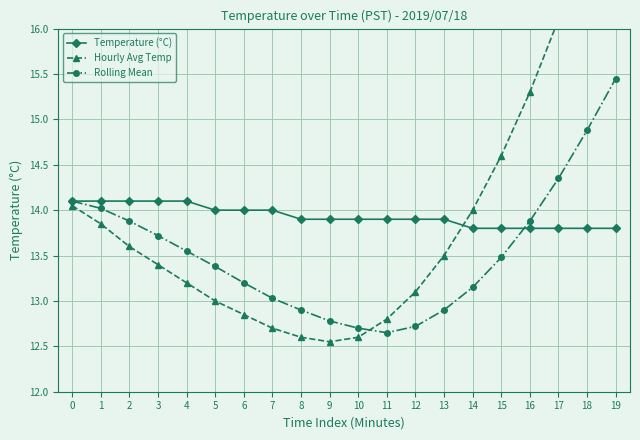

What is the sum of all Rolling Mean values?

270.7